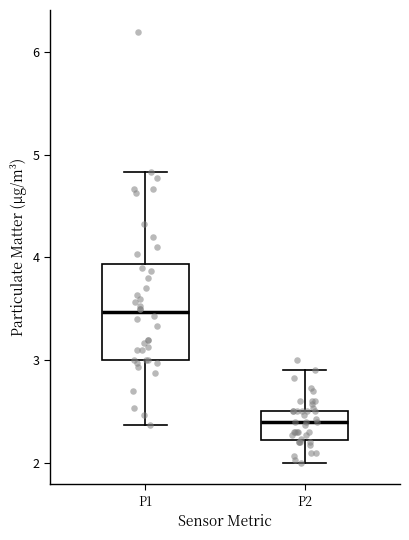

Which box is the tallest, from its lower edge to its upper edge?

P1